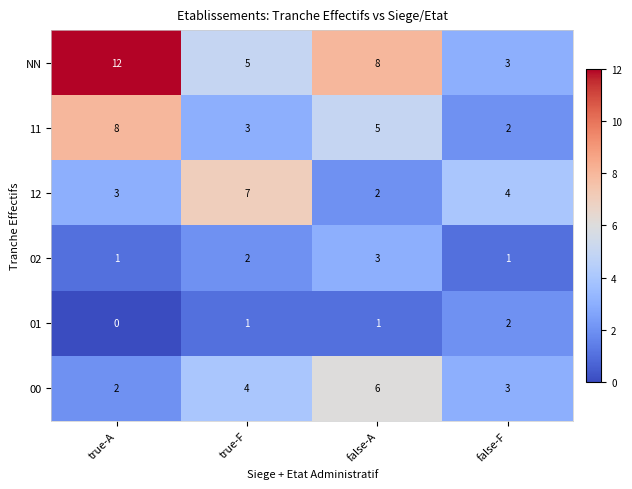

How many 12 values are between 3 and 7?

3